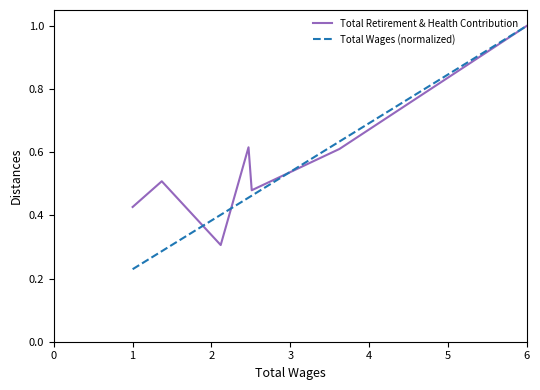

How many series are shown in this chart?

2